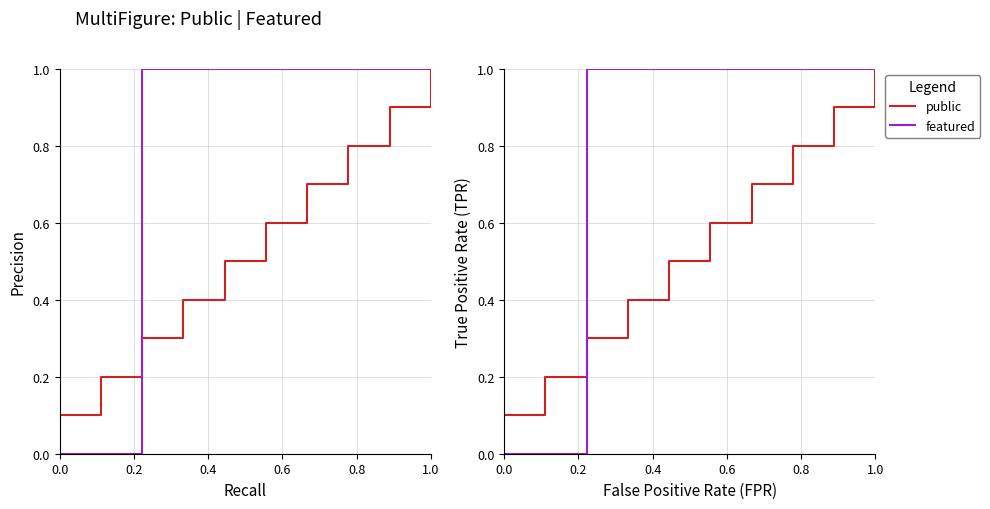

Does the chart display data point markers on the line(s)?

No